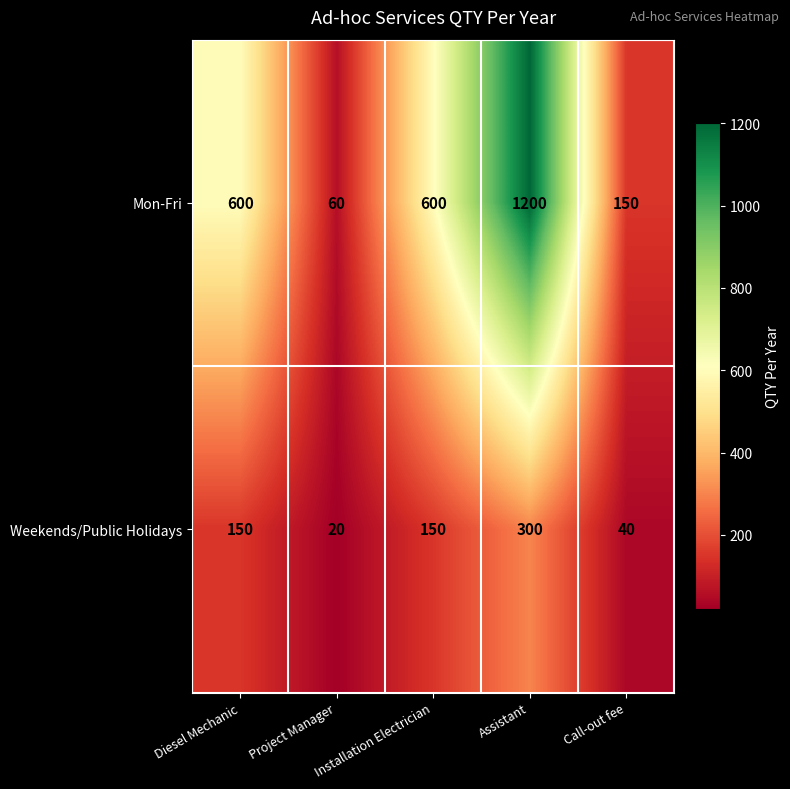

What is the spread (max minus min) of values at Installation Electrician?

450